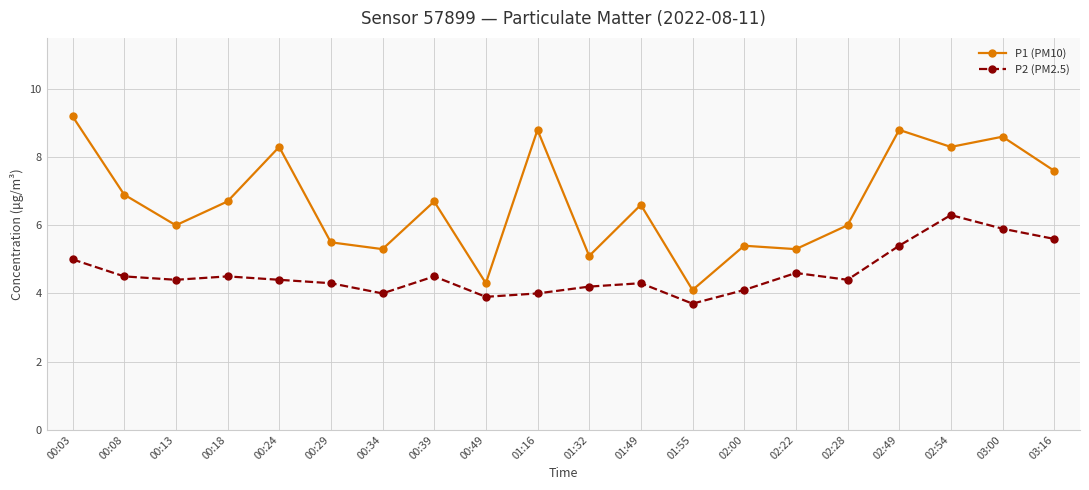

Which series has the largest total across all categories?

P1 (PM10)